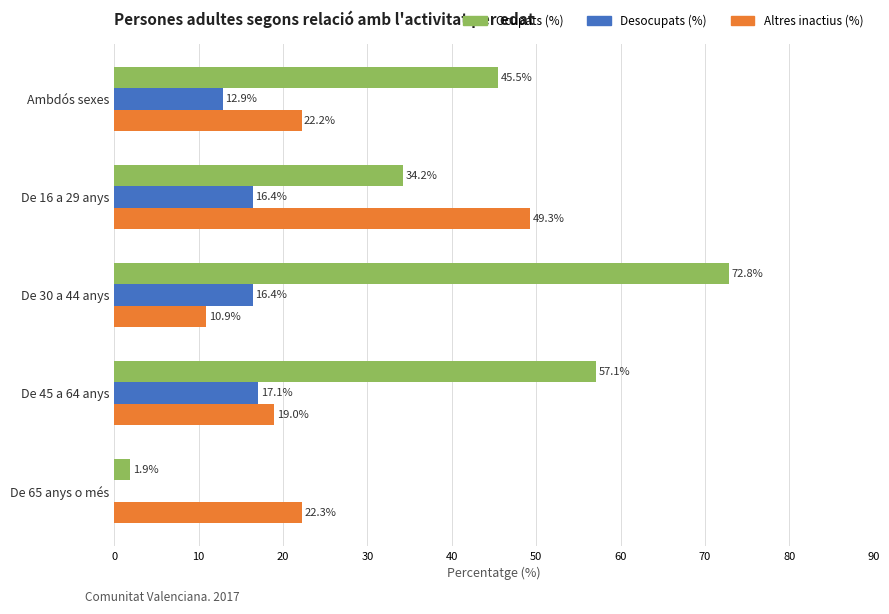

What is the total value across all series at De 65 anys o més?

24.2